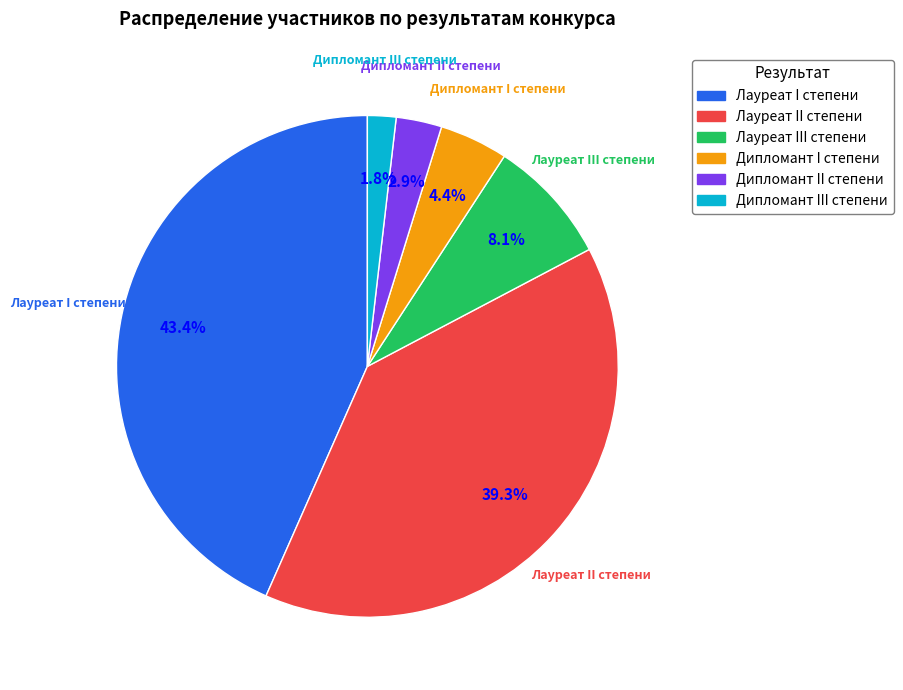

To the nearest percent, what is the average slice percentage?

17%